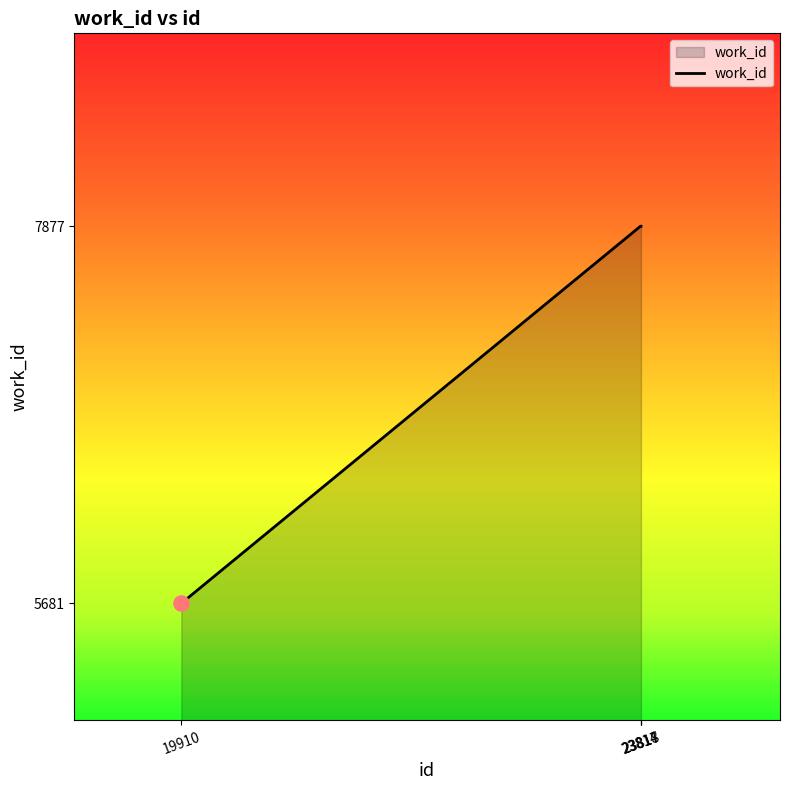

Approximately how many times larger is the value at 23817 compared to 19910?

1.4